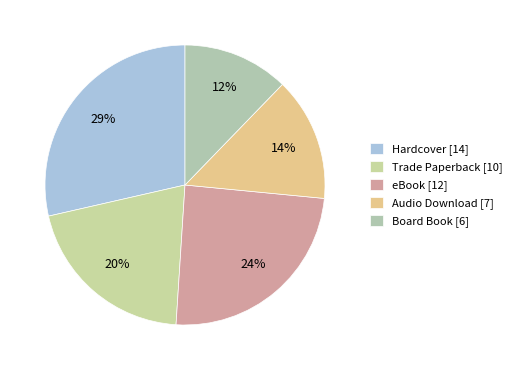

To the nearest percent, what is the difference between the largest and smallest slice percentages?

16%